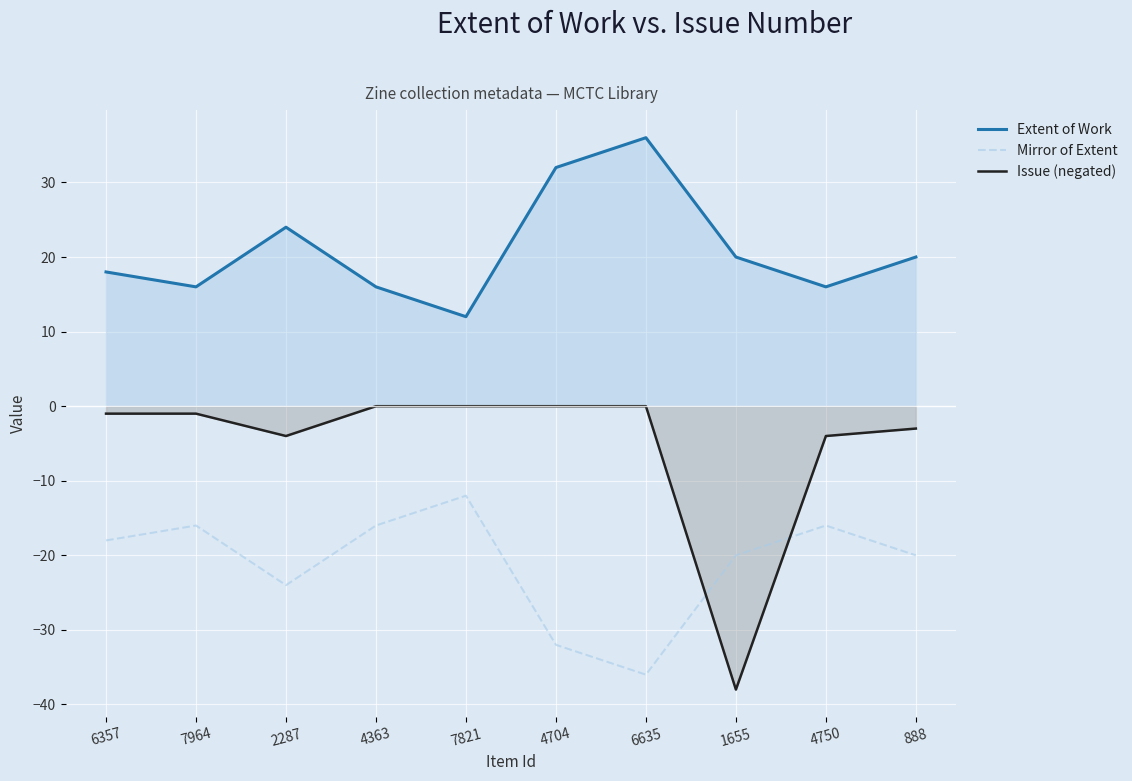

How many lines are shown in the chart?

3